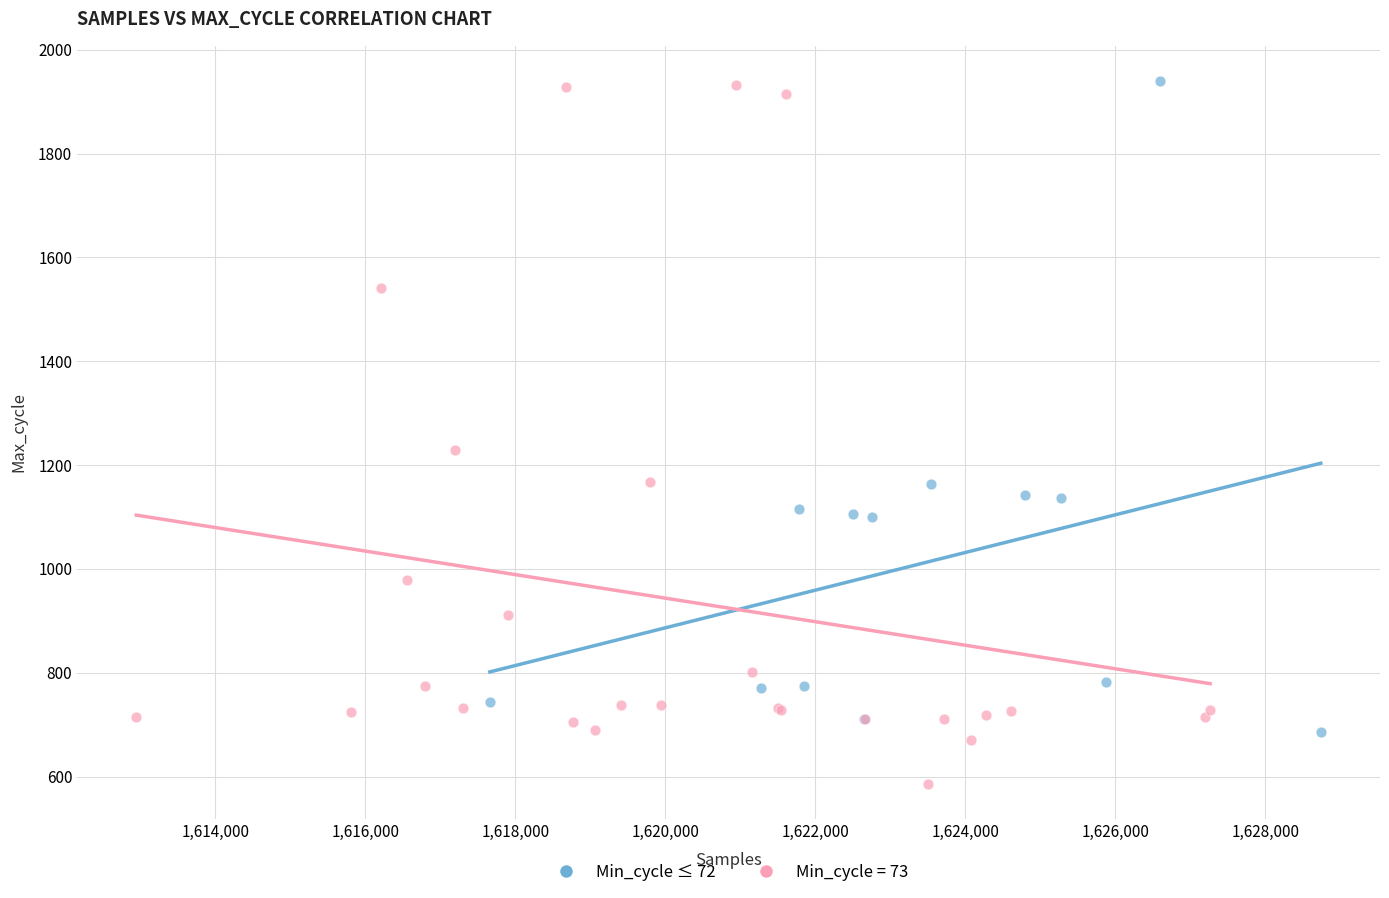

Which series reaches the minimum Y coordinate?

Min_cycle = 73